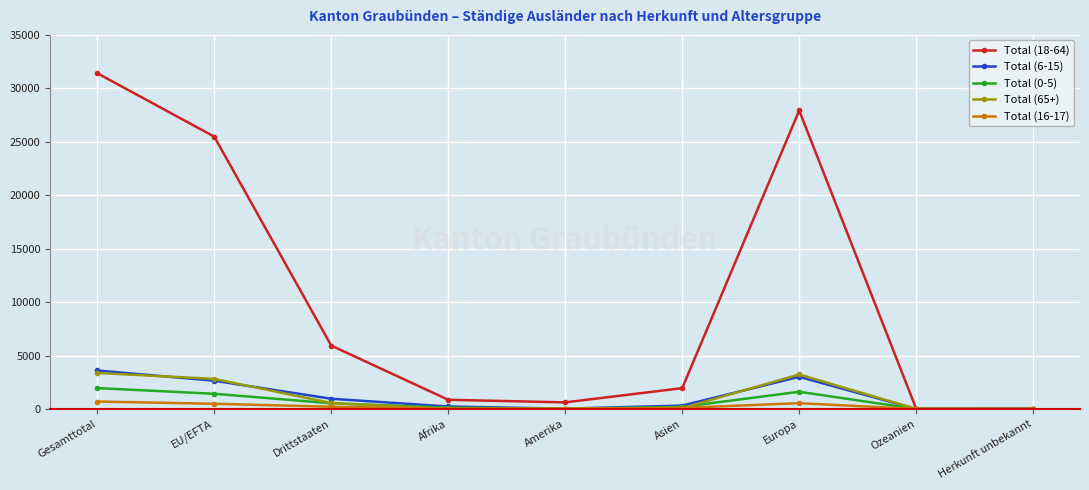

At which category is the sum across all series the highest?

Gesamttotal